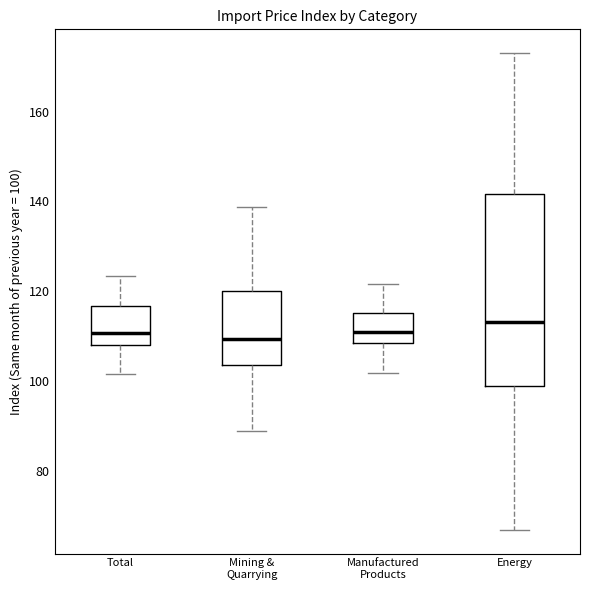

Reading left to right, read every box against the y-axis: the position of its median line, the range the box covers, and the ends of its whiskers. The values are not printed on the chart, so give them approximately, as read against the axis.

Total: median 110, box 108 to 116, whiskers 102 to 124
Mining & Quarrying: median 110, box 104 to 120, whiskers 88 to 138
Manufactured Products: median 110, box 108 to 116, whiskers 102 to 122
Energy: median 114, box 98 to 142, whiskers 66 to 174